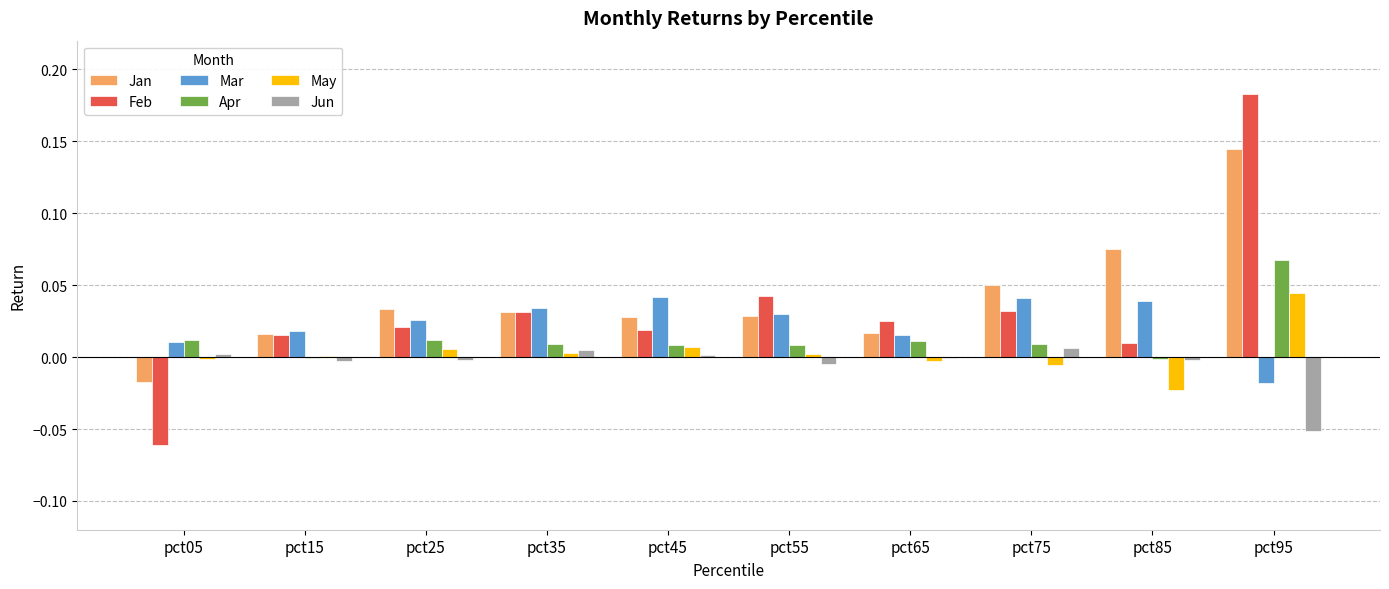

True or false: Feb has a value of 0.0 at pct25.

True